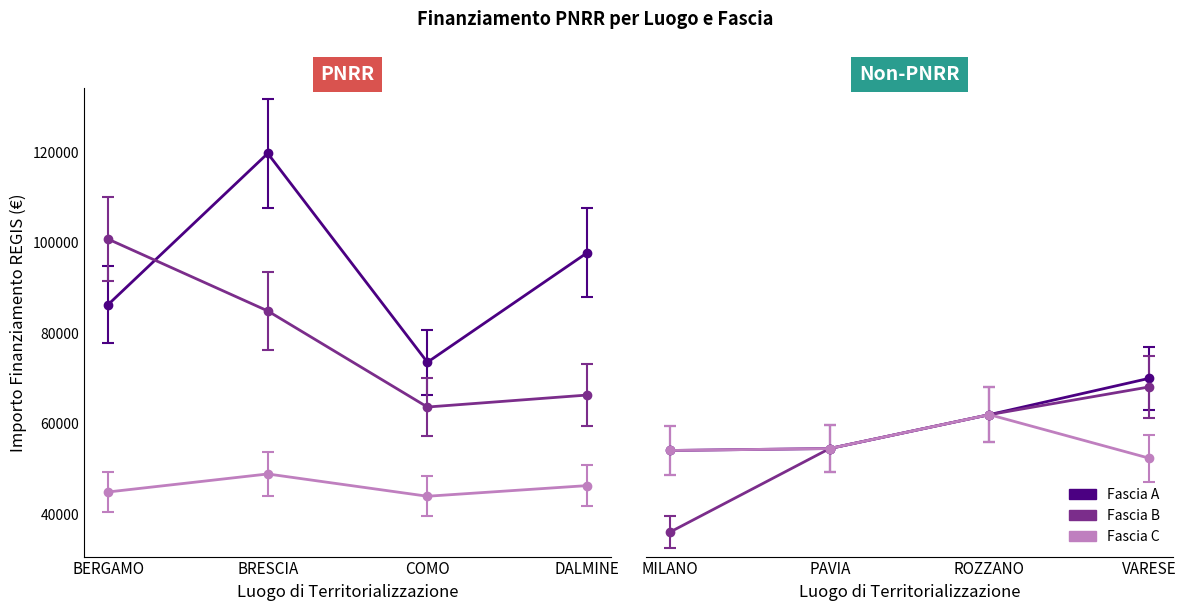

Which series ends up on top after the final intersection of Fascia A and Fascia B?

Fascia A